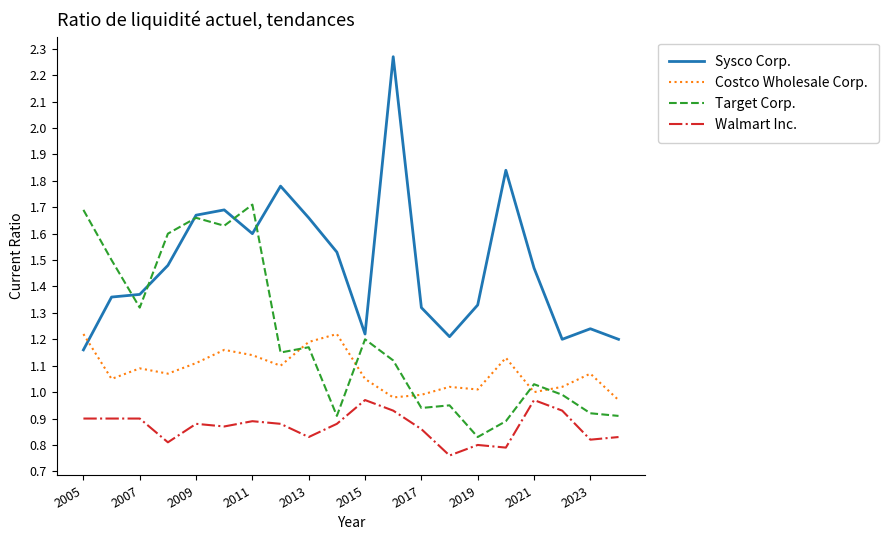

Which series has the largest total across all categories?

Sysco Corp.